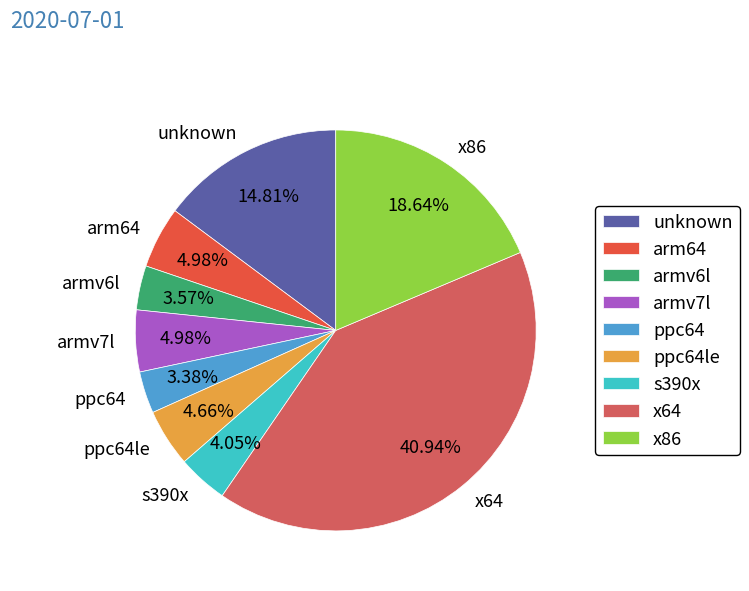

What percentage is NOT represented by ppc64?

96.6%